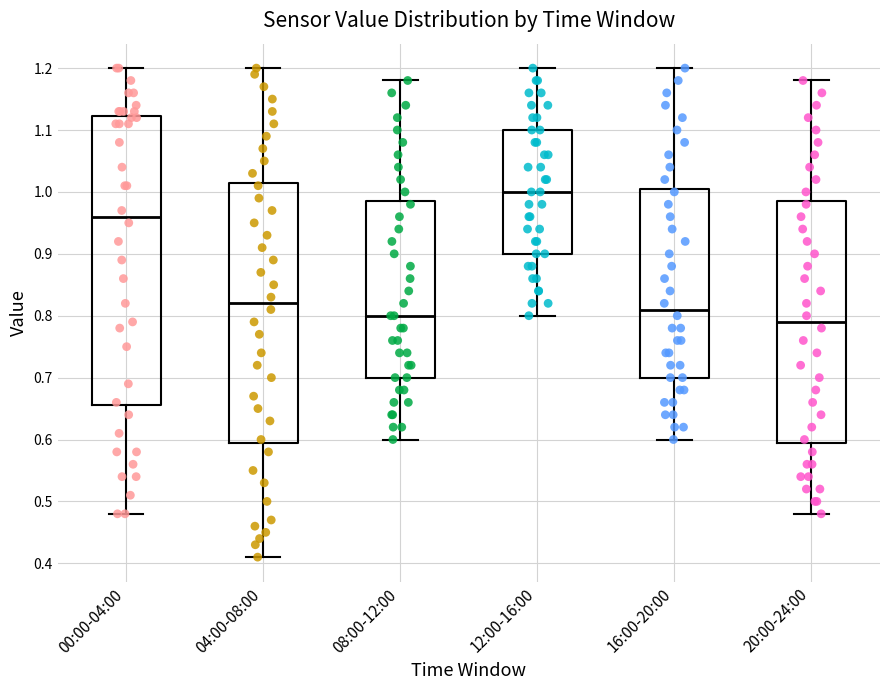

Which box is the tallest, from its lower edge to its upper edge?

00:00-04:00